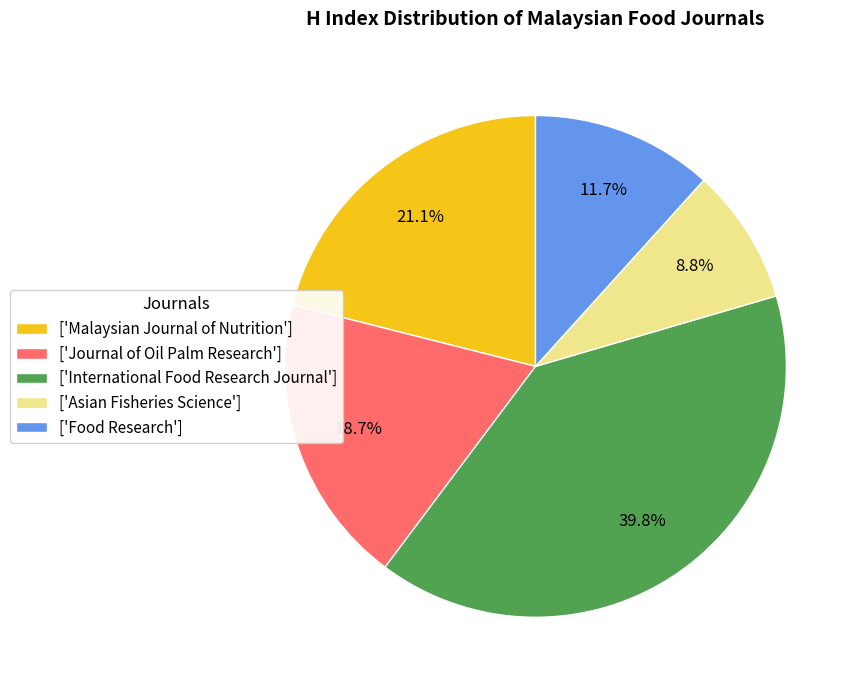

What is the total percentage of ['Asian Fisheries Science'] and ['Food Research']?

20.5%